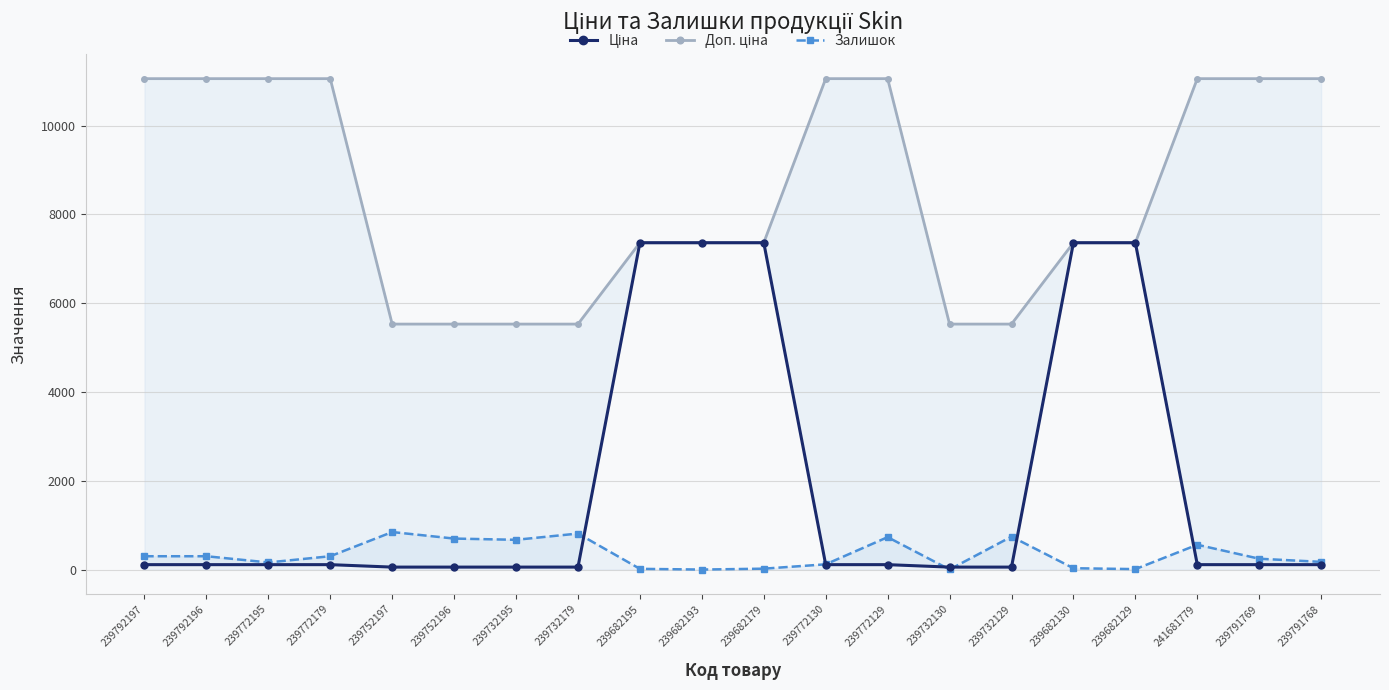

What is the sum of the Ціна values at 239682193 and 239752196?

7415.5